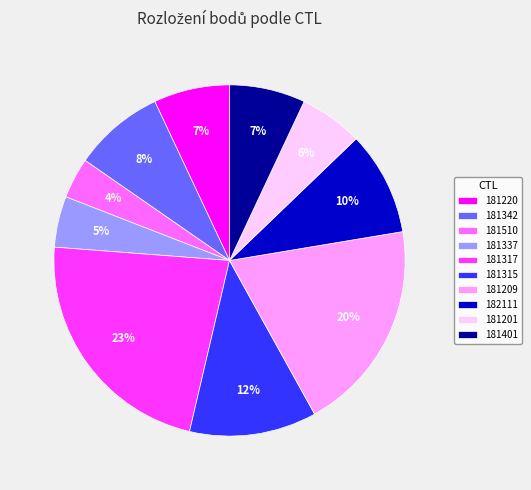

How many slices are in this pie chart?

10